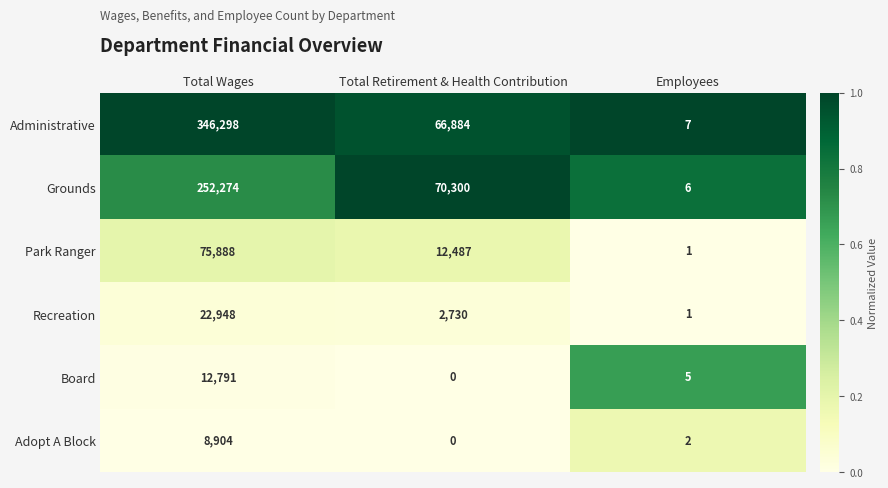

Is it true that Adopt A Block equals 0 at Total Retirement & Health Contribution?

True